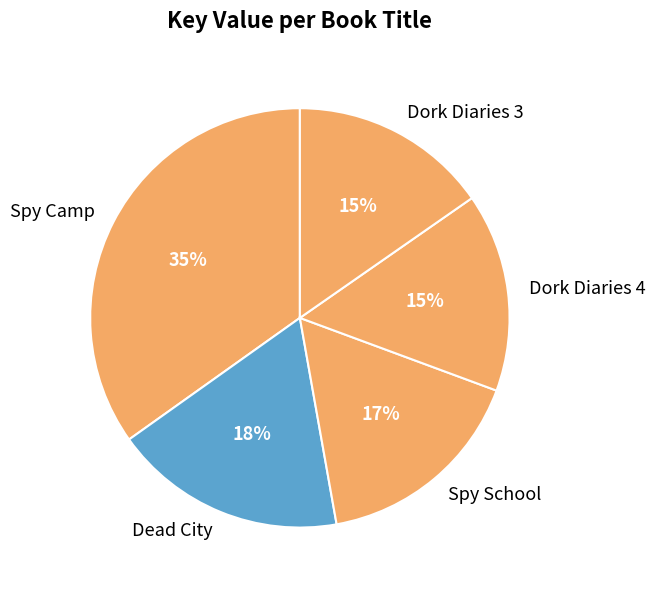

Which slice is the largest?

Spy Camp